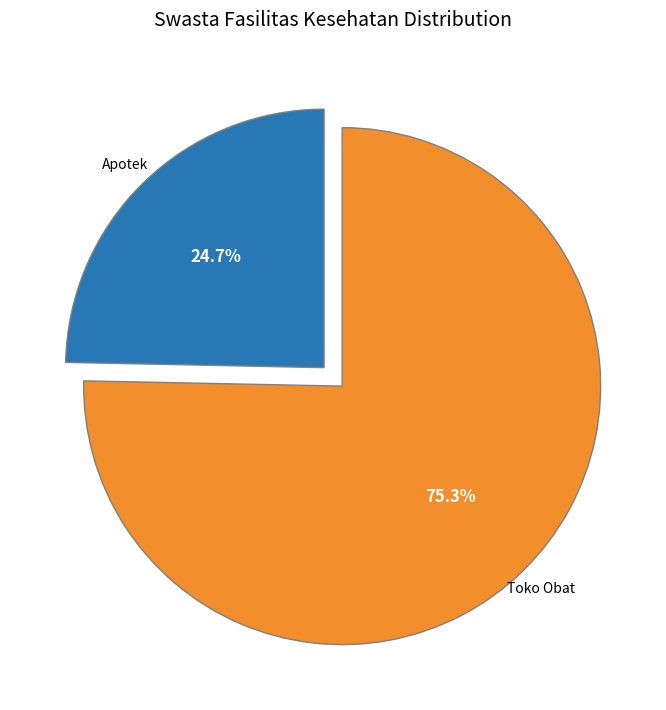

Is there a majority slice in this chart?

Yes